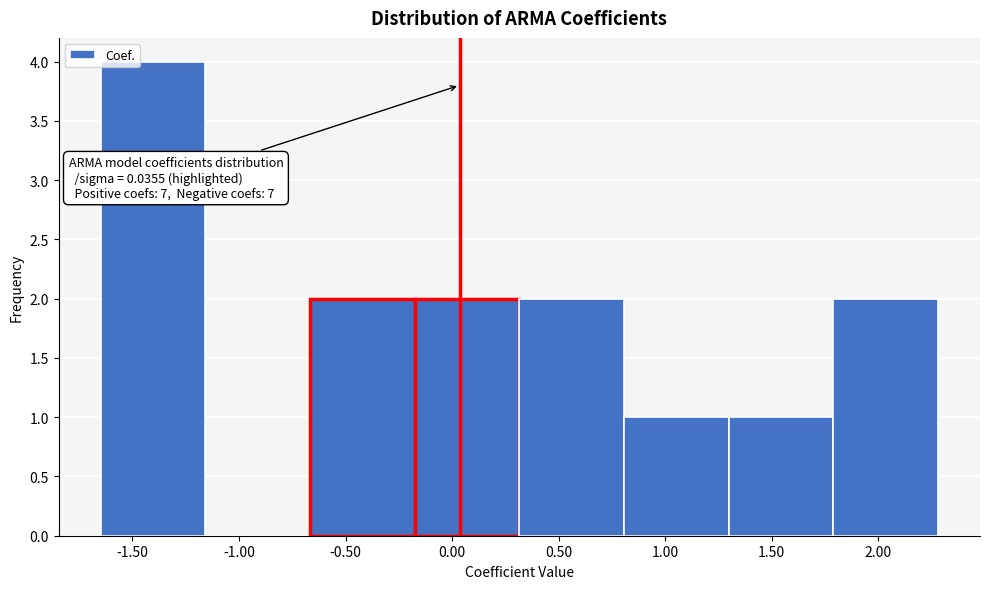

Over which range of the x-axis is the bar tallest?

-1.65 to -1.15